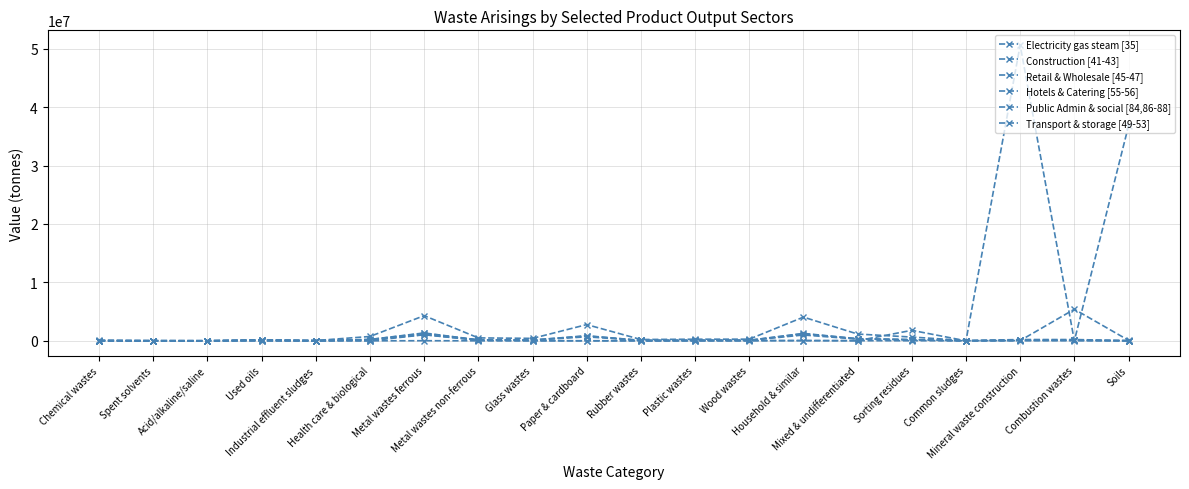

What is the label of the 1st point from the right?

Soils